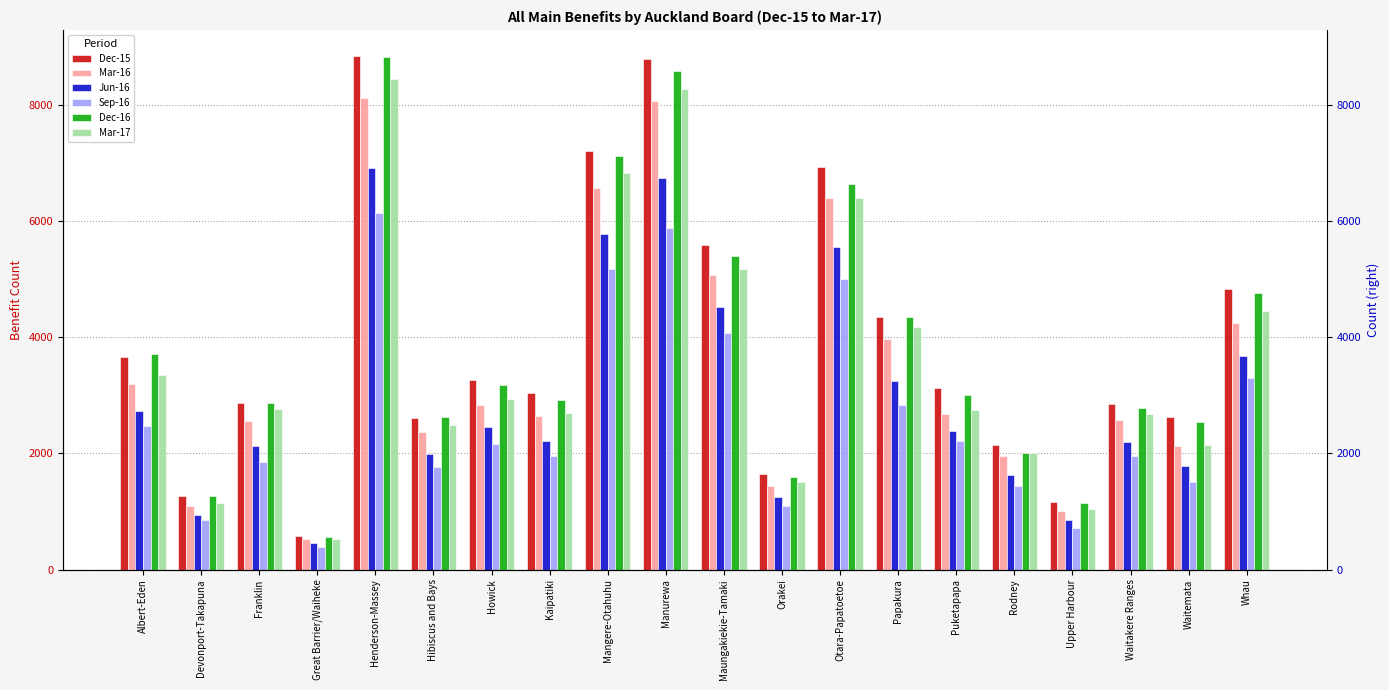

How many data points in Sep-16 are less than 2158?

10